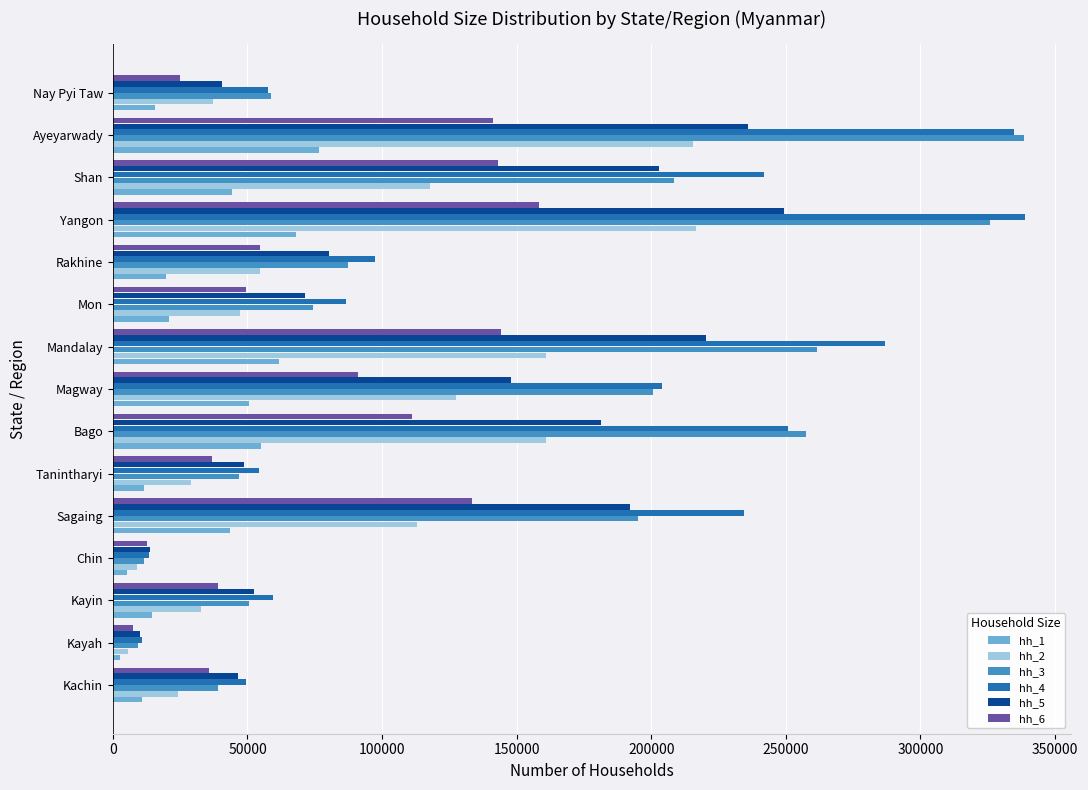

Is the value of hh_6 at Sagaing greater than the value of hh_4 at Tanintharyi?

Yes